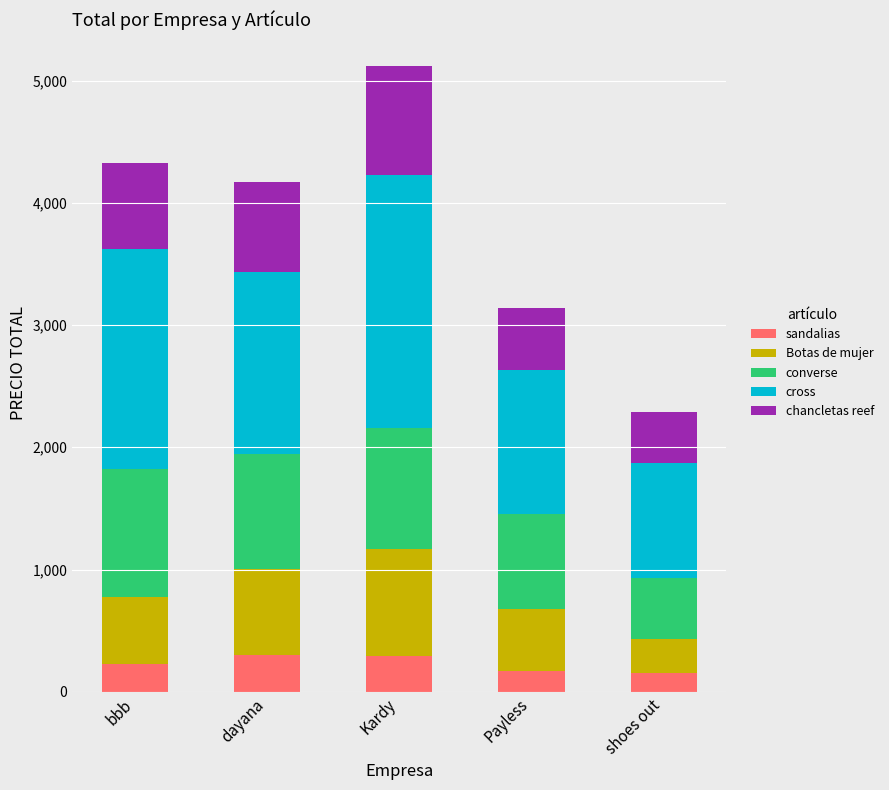

Where is sandalias nearest to the value 224?

bbb